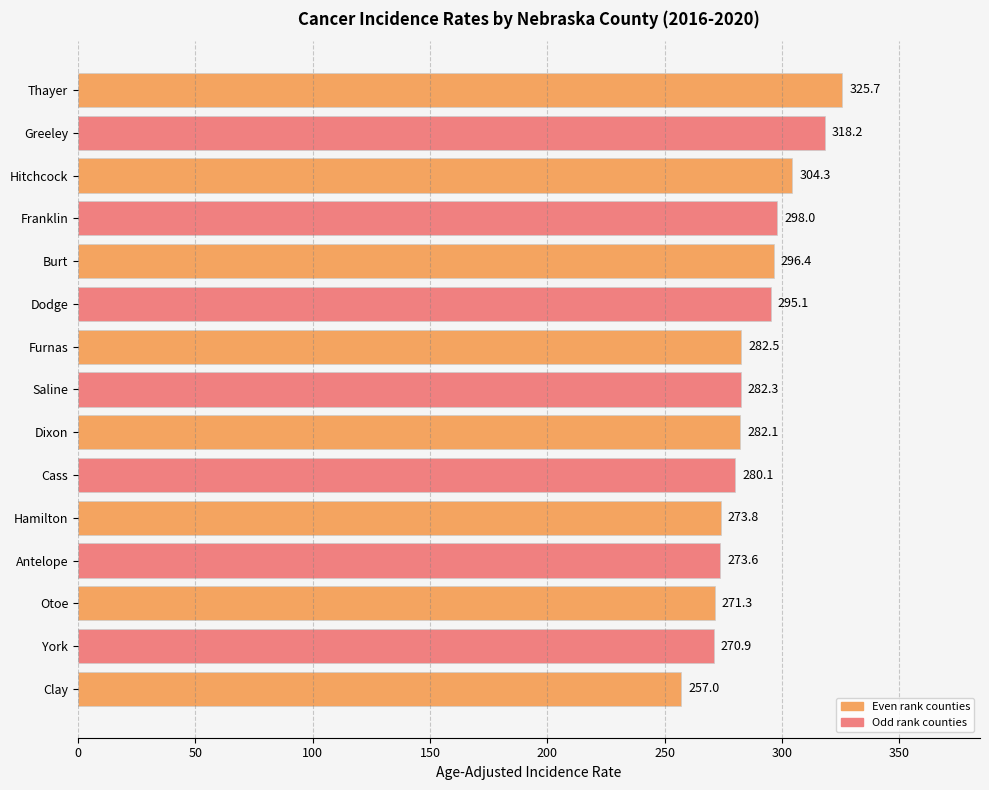

Is it true that the value at Saline is 429.2?

False